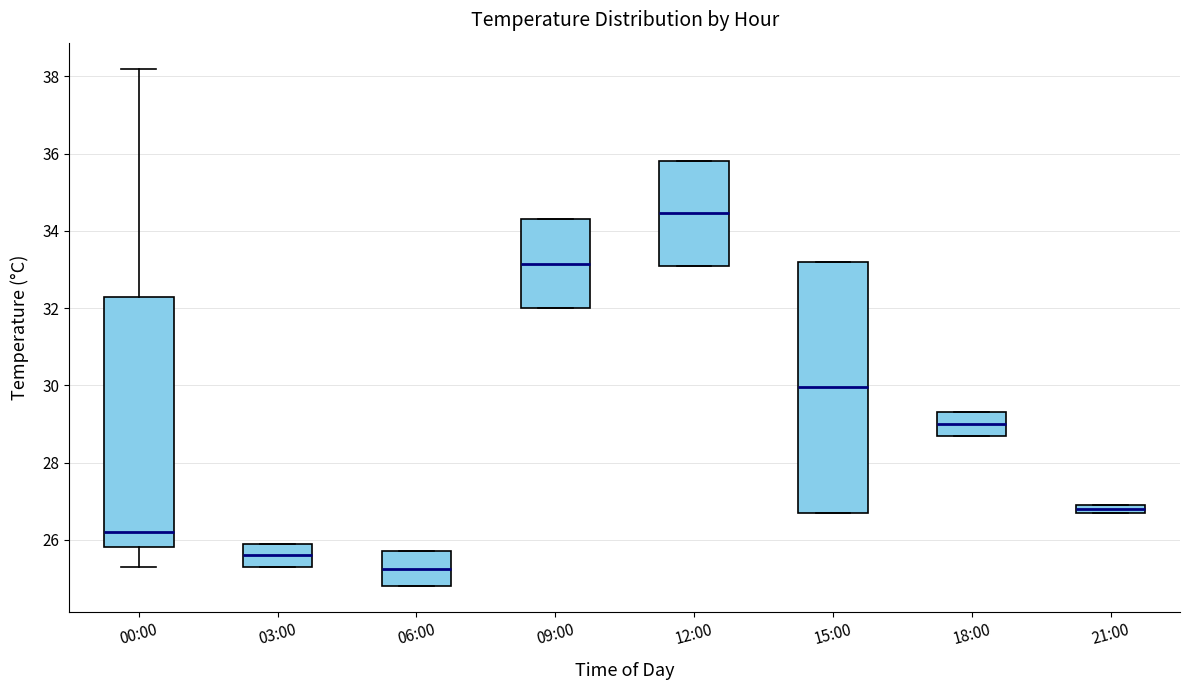

Which box has the highest median line?

12:00